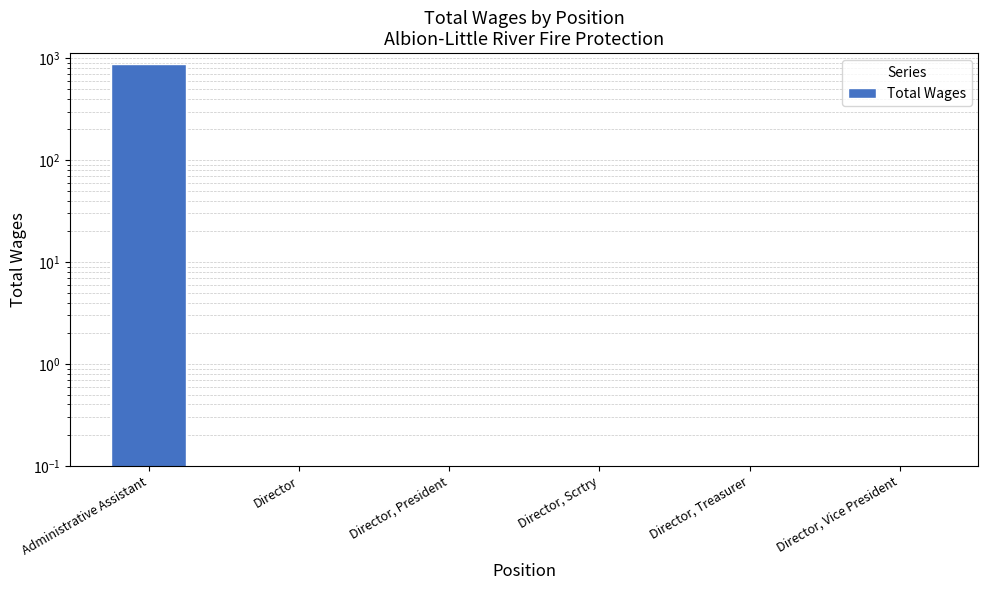

The chart shows a value of 327 at Director, Vice President. True or false?

False